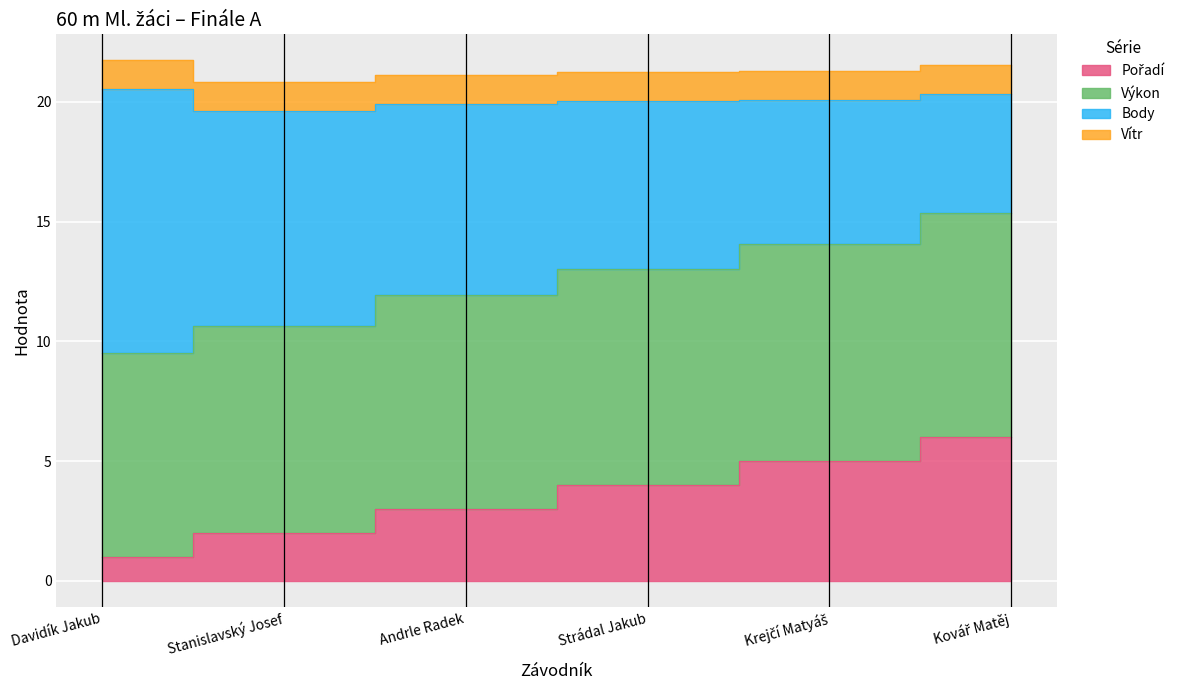

Which category has the highest value in the Pořadí series?

Kovář Matěj